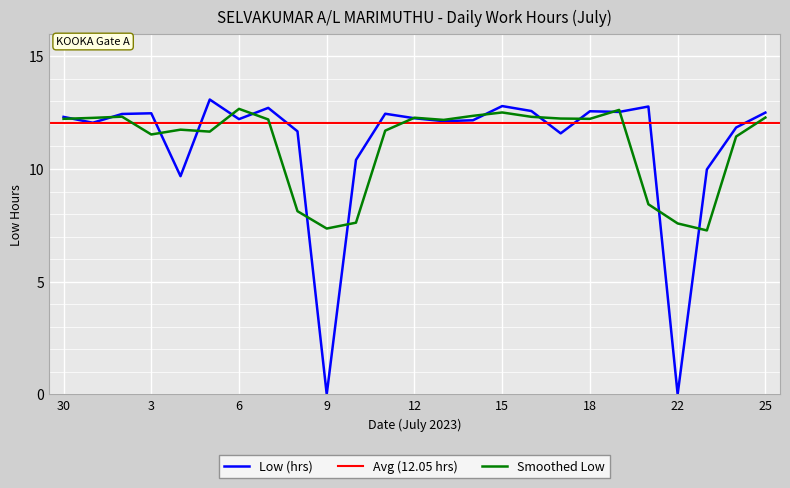

What is the ratio of the value at 3 to the value at 10?

1.2